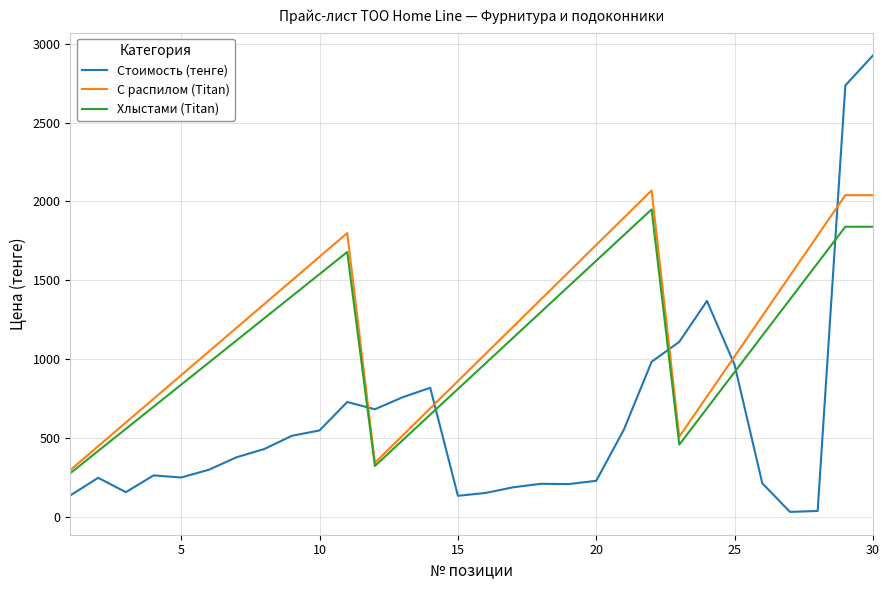

What is the minimum value for С распилом (Titan)?

300.0